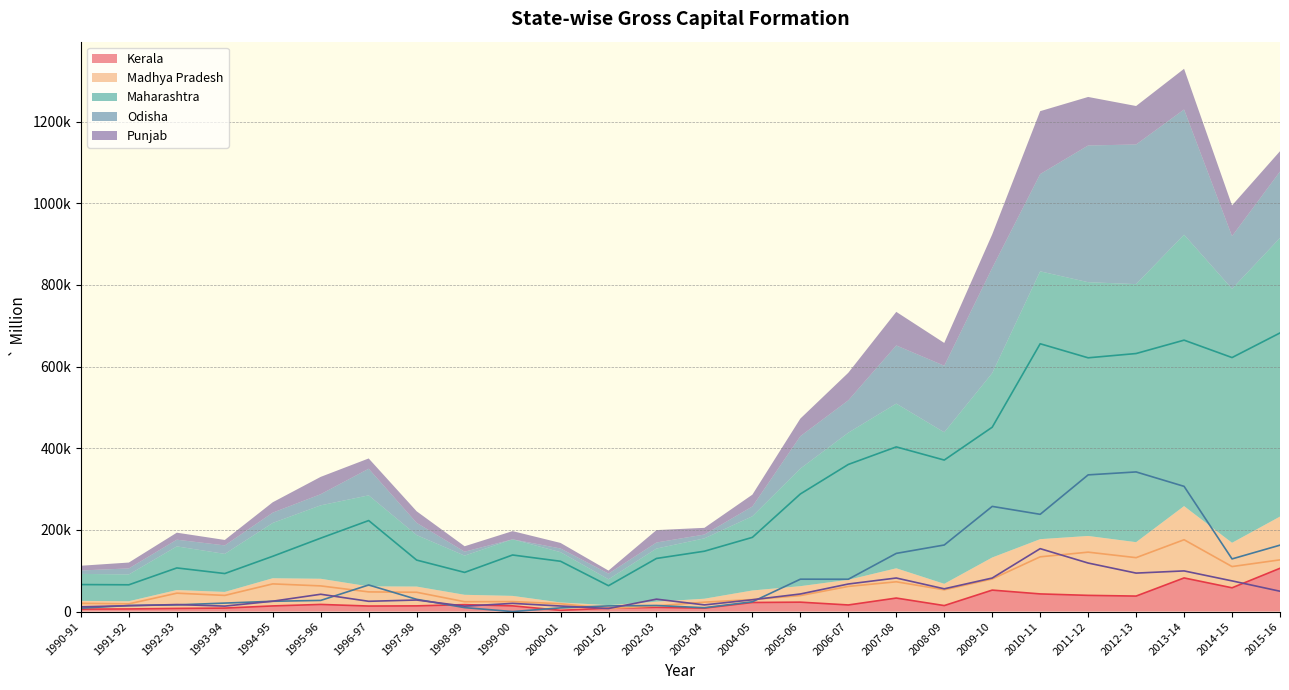

True or false: Kerala and Odisha intersect in this chart.

True